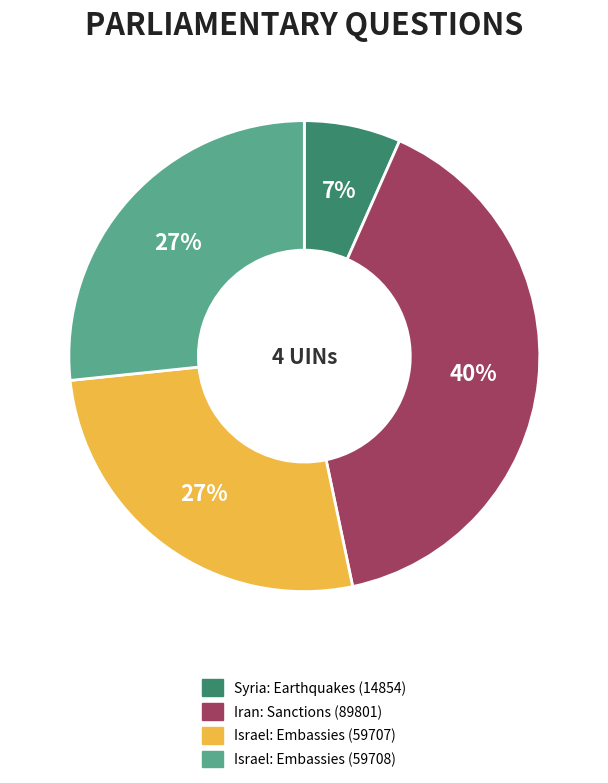

How many slices are in this pie chart?

4